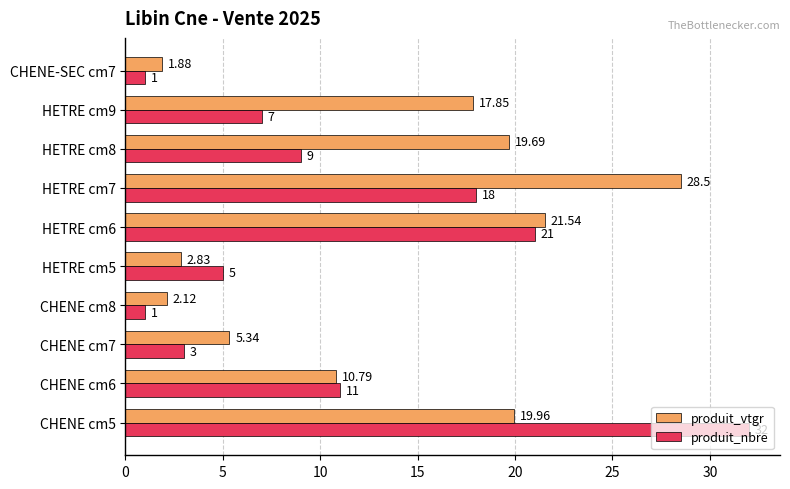

Which series has the widest spread of values?

produit_nbre